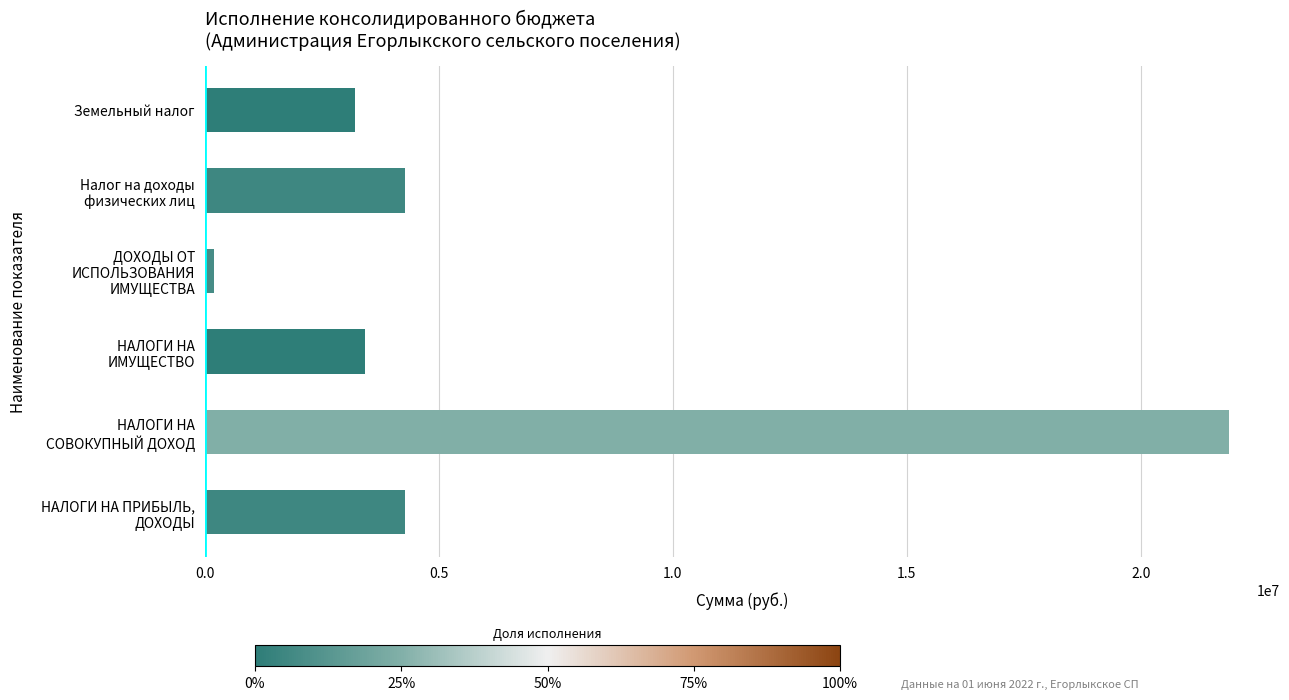

What is the difference between the maximum and minimum values?

21675322.4